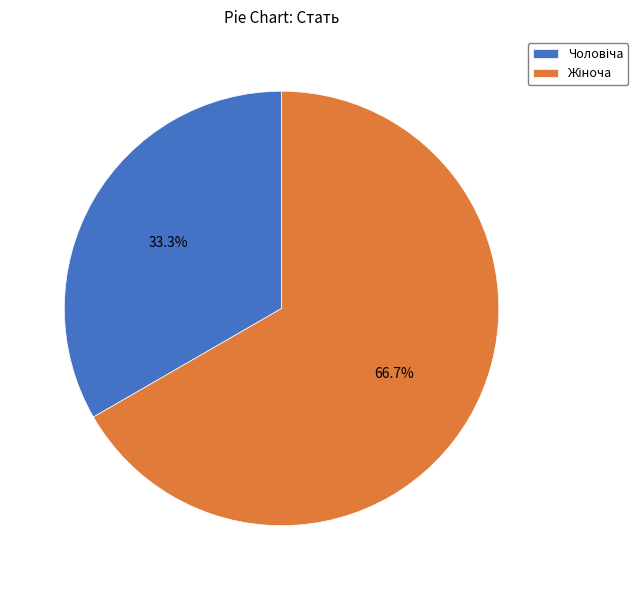

Does any single category account for the majority?

Yes